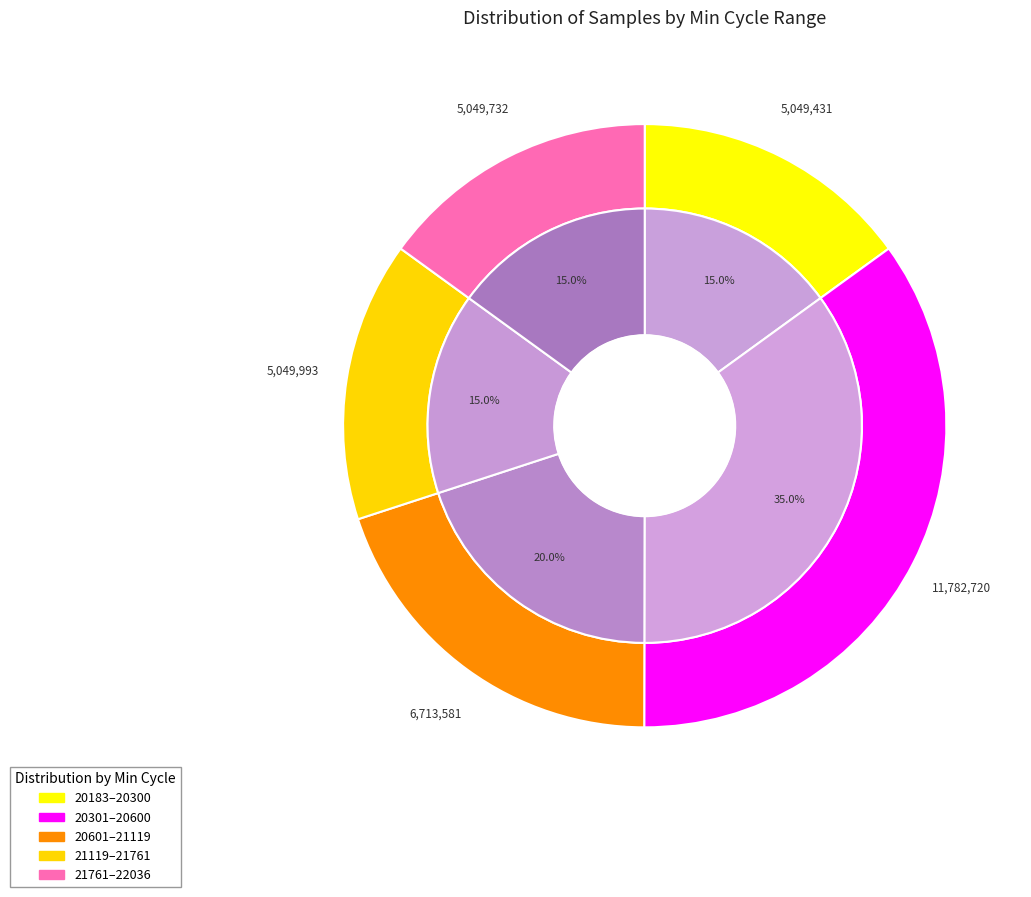

Does 20186 represent more than half of the total?

No